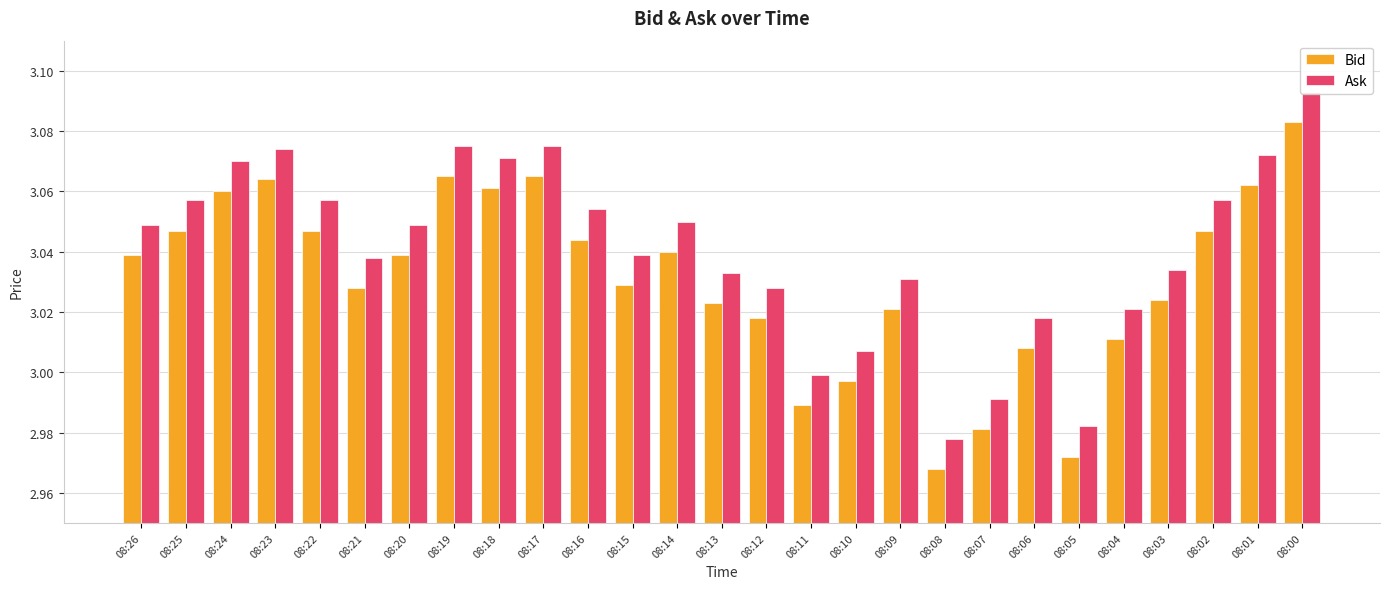

Reading left to right, list all the values displayed in this chart.

Bid: 08:26=3.0	08:25=3.0	08:24=3.1	08:23=3.1	08:22=3.0	08:21=3.0	08:20=3.0	08:19=3.1	08:18=3.1	08:17=3.1	08:16=3.0	08:15=3.0	08:14=3.0	08:13=3.0	08:12=3.0	08:11=3.0	08:10=3.0	08:09=3.0	08:08=3.0	08:07=3.0	08:06=3.0	08:05=3.0	08:04=3.0	08:03=3.0	08:02=3.0	08:01=3.1	08:00=3.1
Ask: 08:26=3.0	08:25=3.1	08:24=3.1	08:23=3.1	08:22=3.1	08:21=3.0	08:20=3.0	08:19=3.1	08:18=3.1	08:17=3.1	08:16=3.1	08:15=3.0	08:14=3.0	08:13=3.0	08:12=3.0	08:11=3.0	08:10=3.0	08:09=3.0	08:08=3.0	08:07=3.0	08:06=3.0	08:05=3.0	08:04=3.0	08:03=3.0	08:02=3.1	08:01=3.1	08:00=3.1